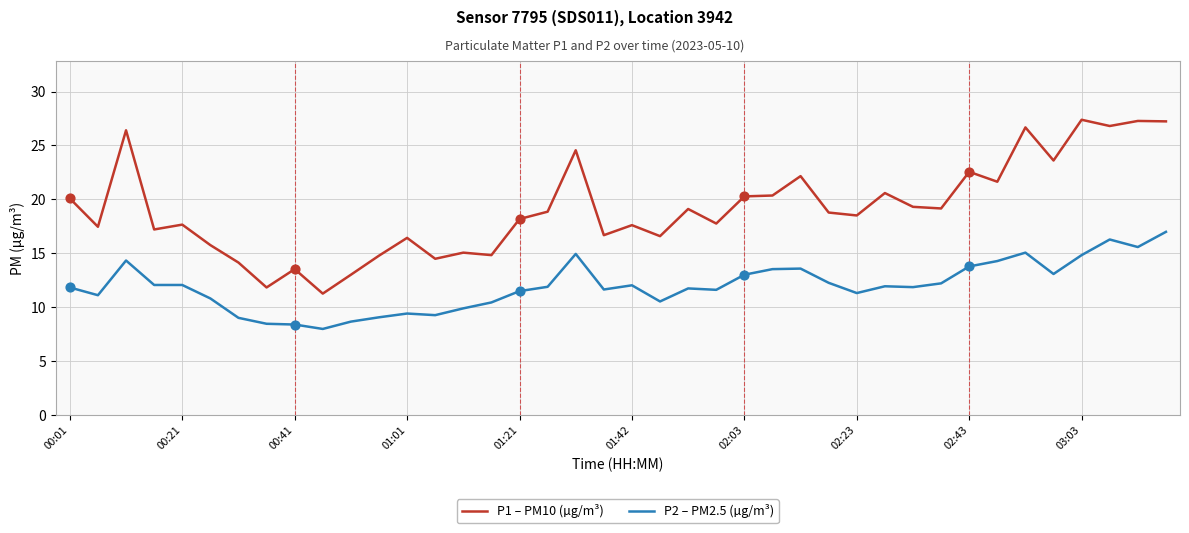

True or false: P1 – PM10 (µg/m³) and P2 – PM2.5 (µg/m³) intersect in this chart.

False